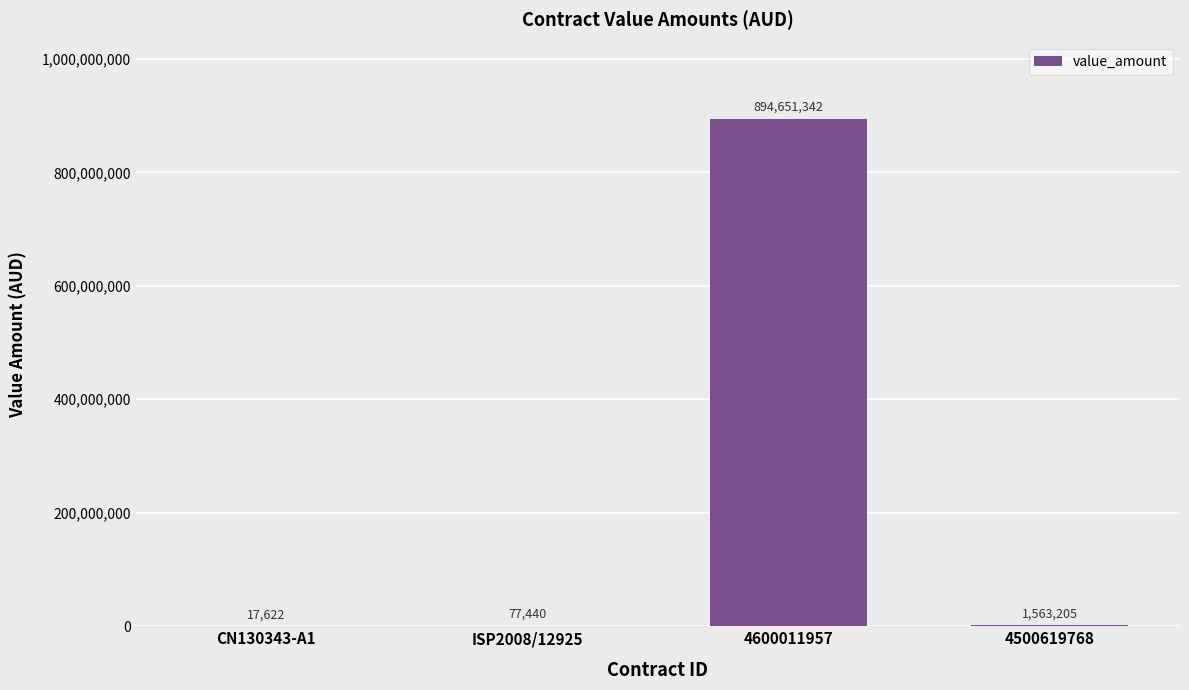

Is it true that the value at 4500619768 is 1563204.6?

True